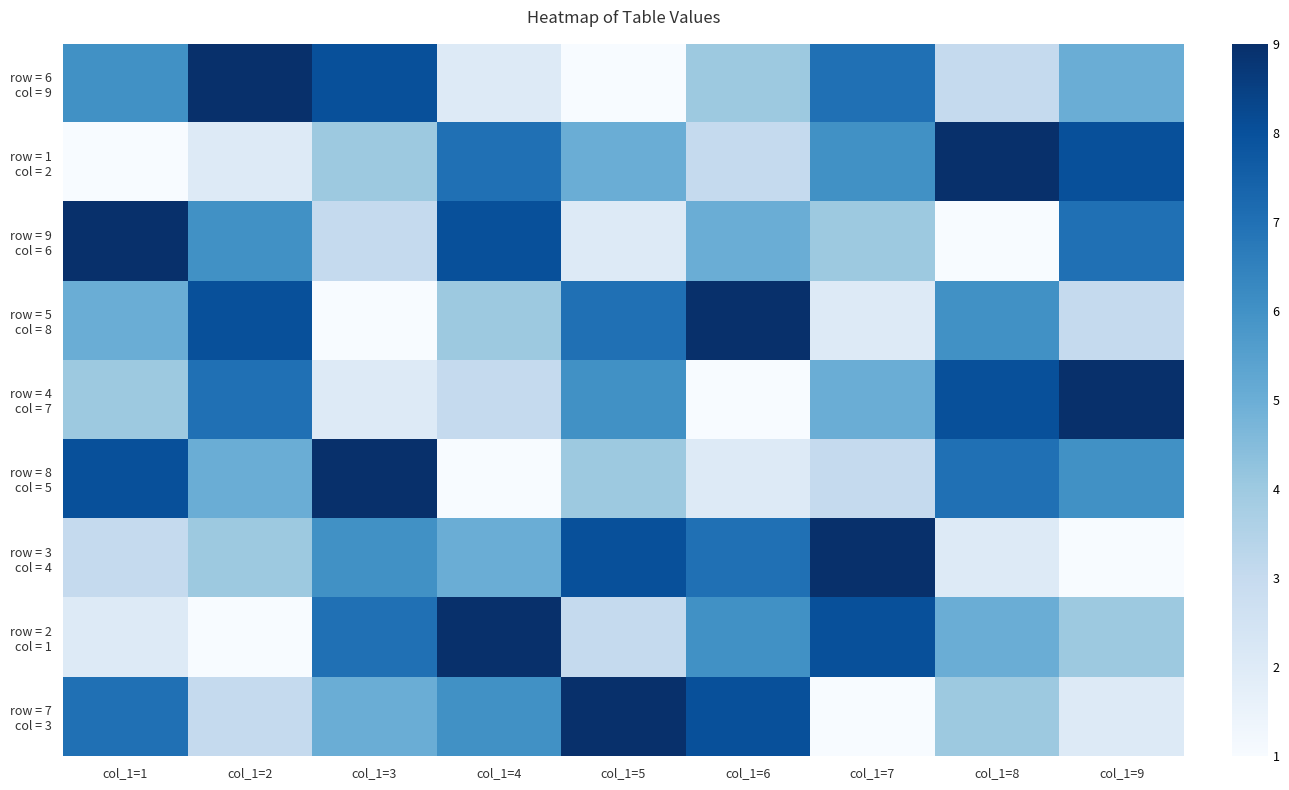

At which category is the sum across all series the highest?

col_1=1